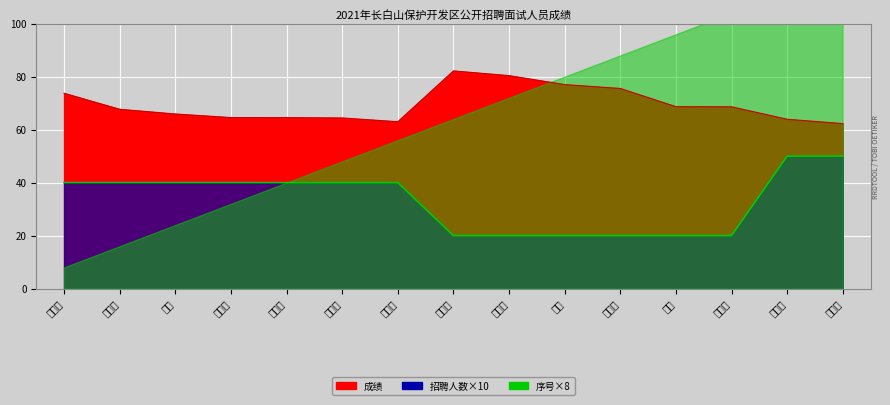

Where is 成绩 nearest to the value 72?

魏鹏达